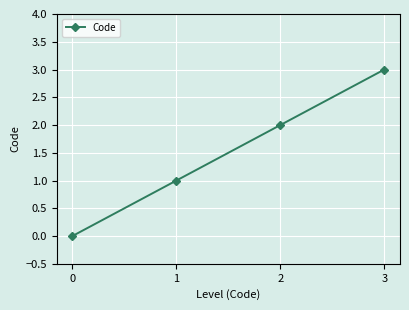

True or false: the data has more than 1 interior local peaks.

False